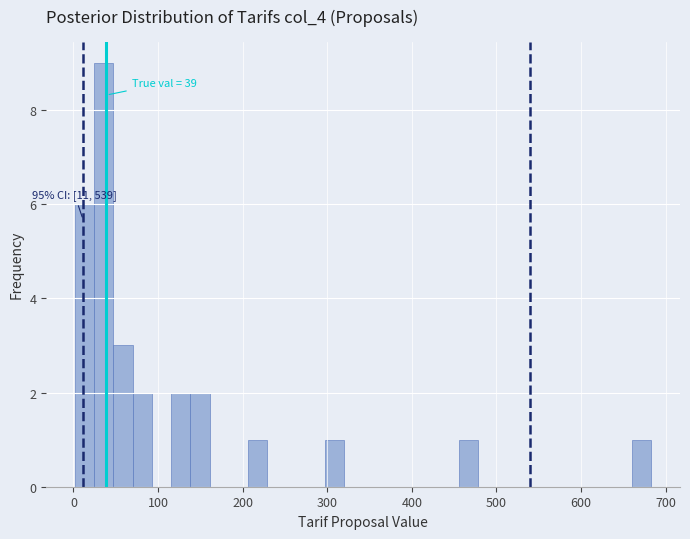

Around what value on the x-axis is the tallest bar? Give the approximate position of its centre, as read against the axis.

40